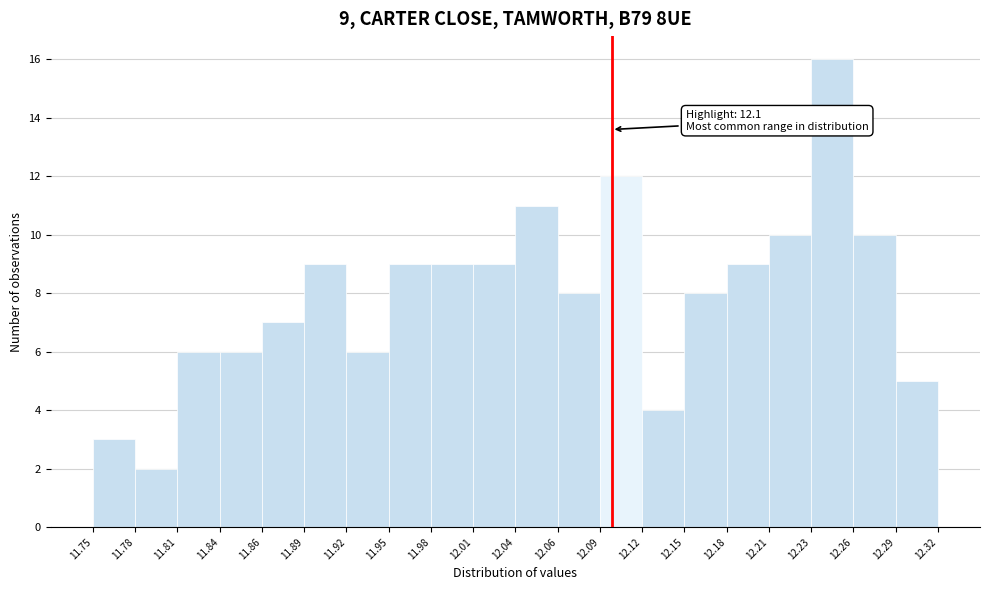

Which range on the x-axis has the tallest bar?

12.23 to 12.26